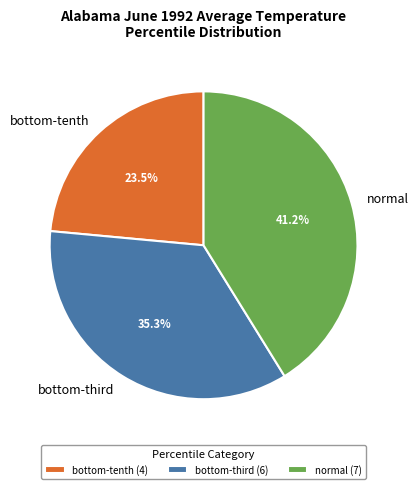

Count the number of slices in the pie.

3